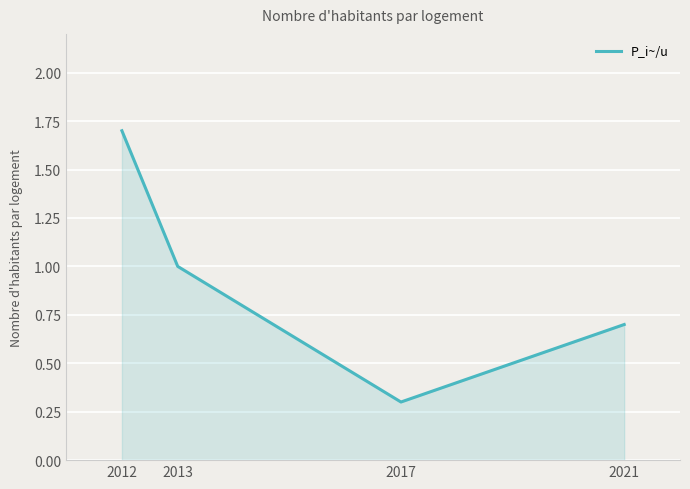

List the labels in order of value, largest first.

2012, 2013, 2021, 2017